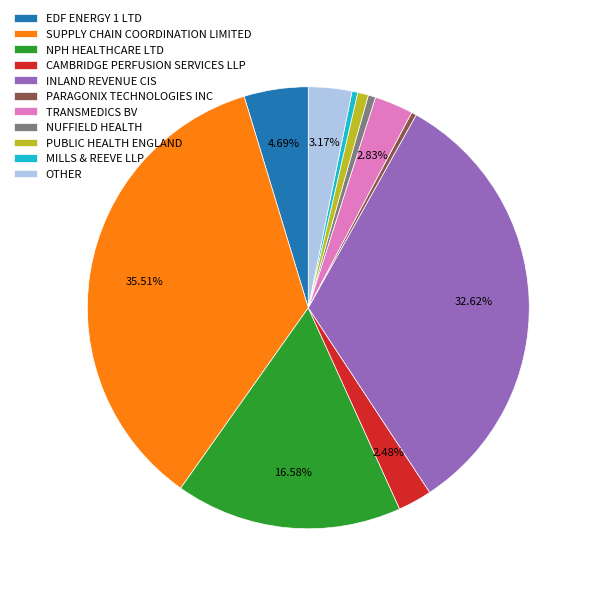

Is PARAGONIX TECHNOLOGIES INC the majority of the pie?

No